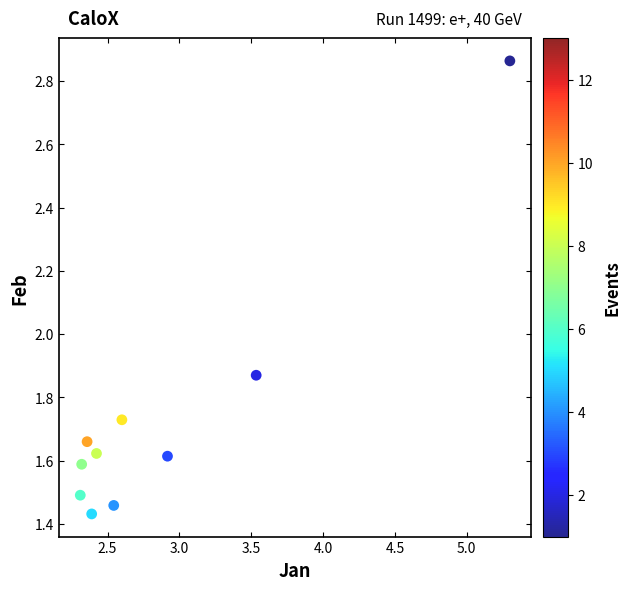

What is the range of X values (max minus min)?

3.0